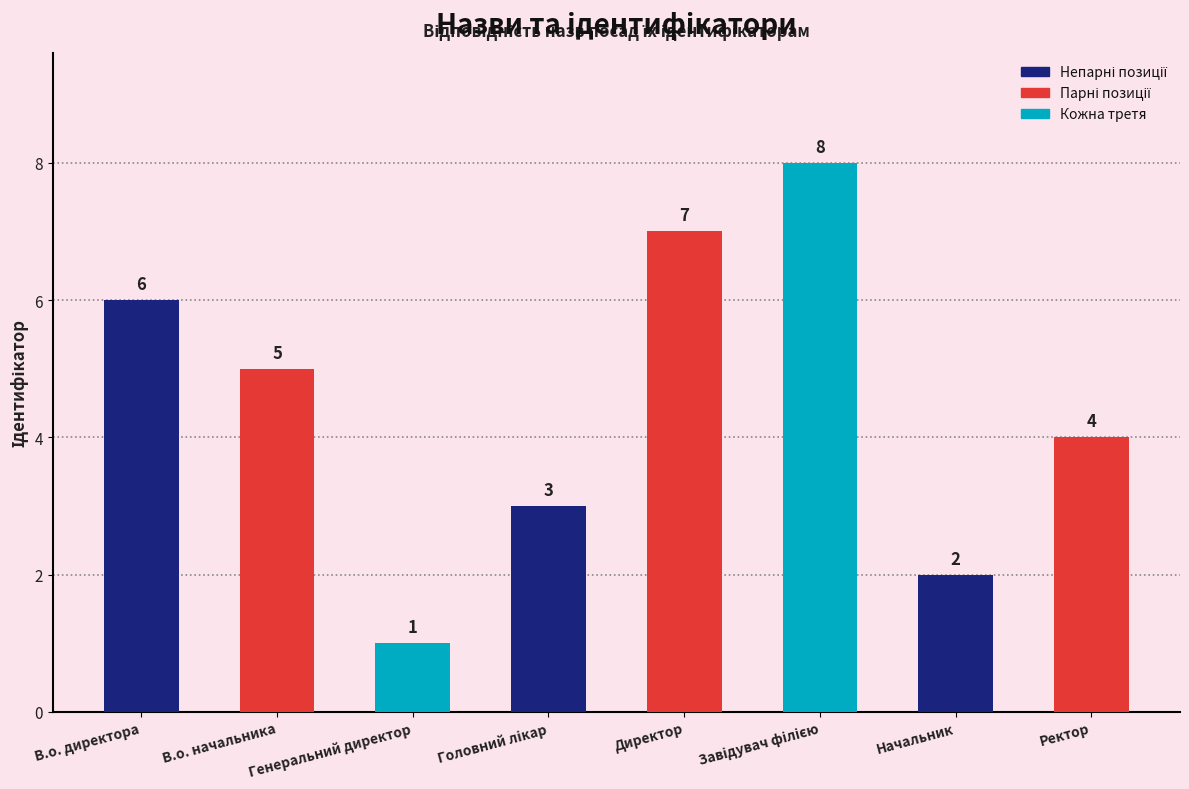

What position from the left is Генеральний директор?

3